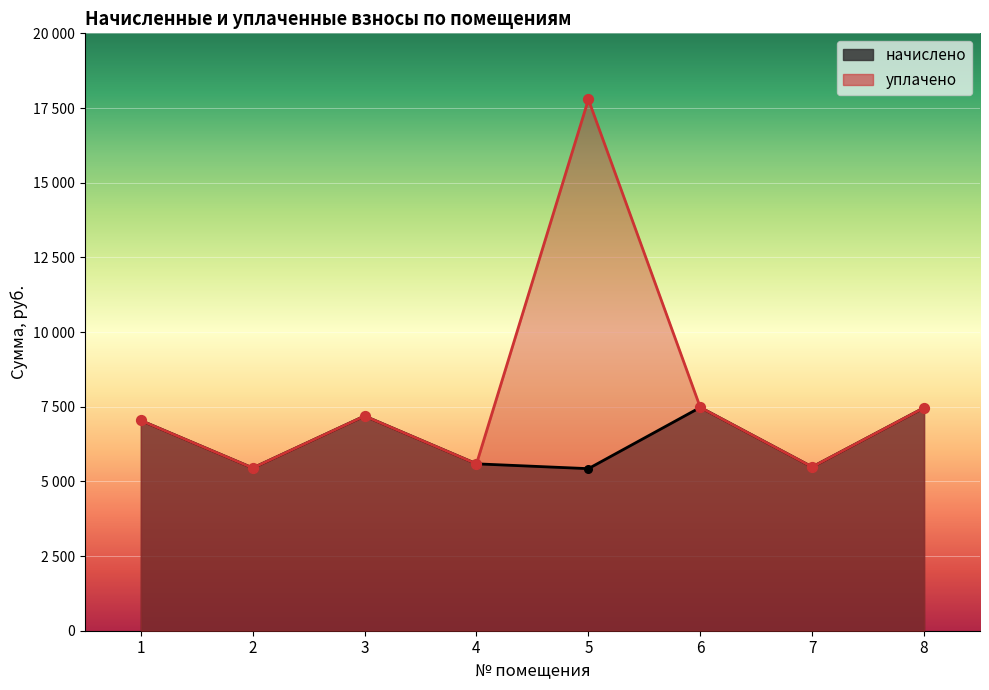

What is the total value across all series at 6?

14953.1